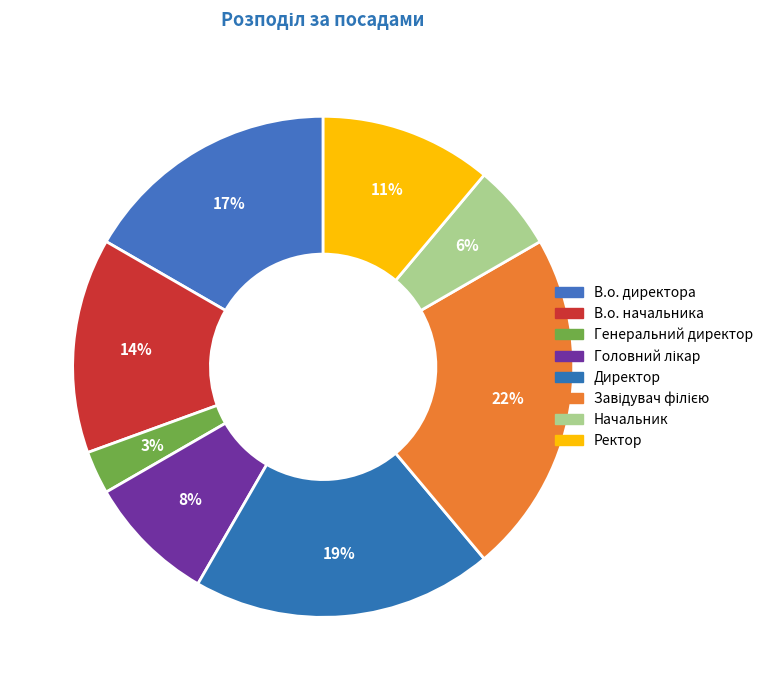

What percentage is the Генеральний директор slice, to the nearest percent?

3%